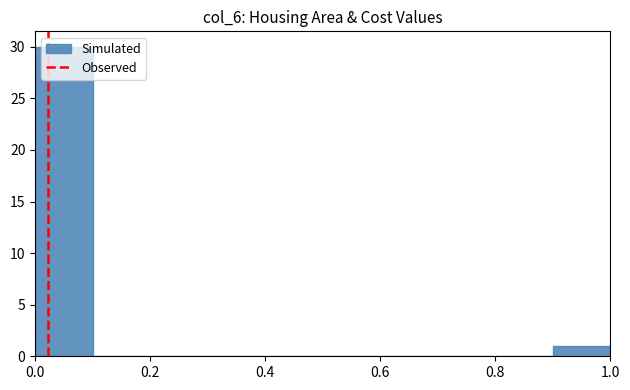

Which range on the x-axis has the tallest bar?

0.0 to 0.1